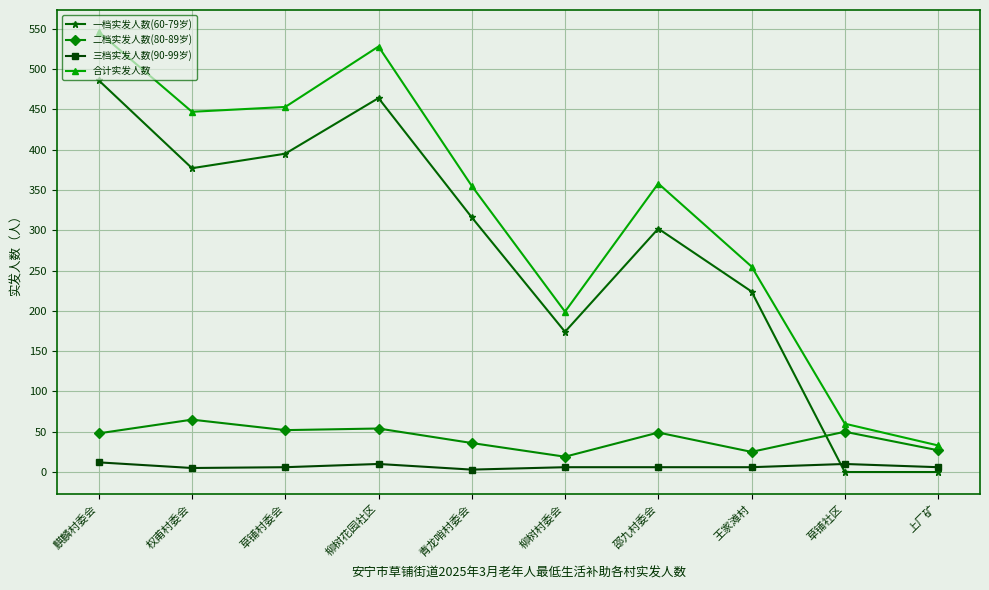

Where is the first local minimum for 一档实发人数(60-79岁)?

权甫村委会